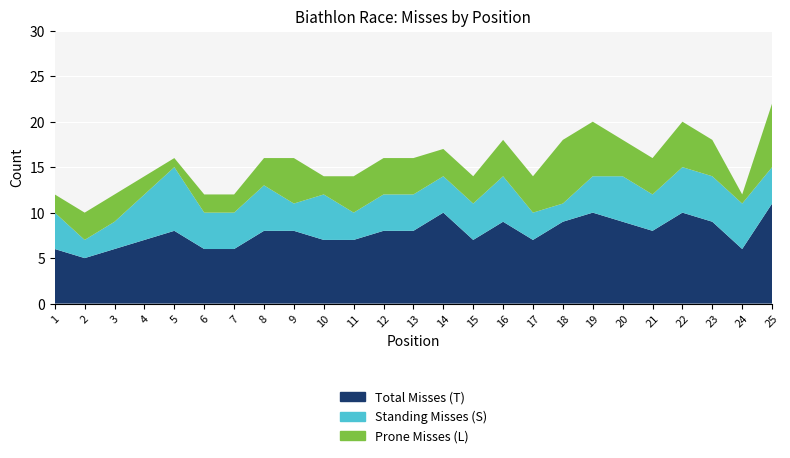

Reading left to right, transcribe all the data shown in this chart.

Total Misses (T): 6	5	6	7	8	6	6	8	8	7	7	8	8	10	7	9	7	9	10	9	8	10	9	6	11
Standing Misses (S): 4	2	3	5	7	4	4	5	3	5	3	4	4	4	4	5	3	2	4	5	4	5	5	5	4
Prone Misses (L): 2	3	3	2	1	2	2	3	5	2	4	4	4	3	3	4	4	7	6	4	4	5	4	1	7